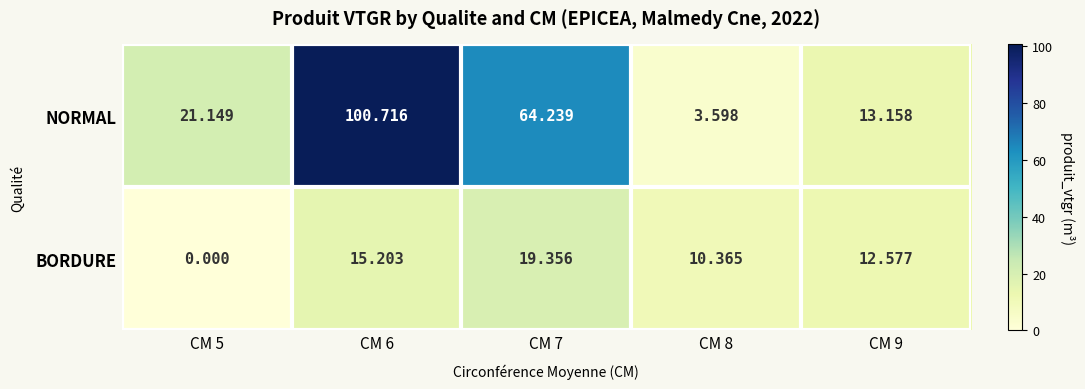

Which series has the widest spread of values?

NORMAL